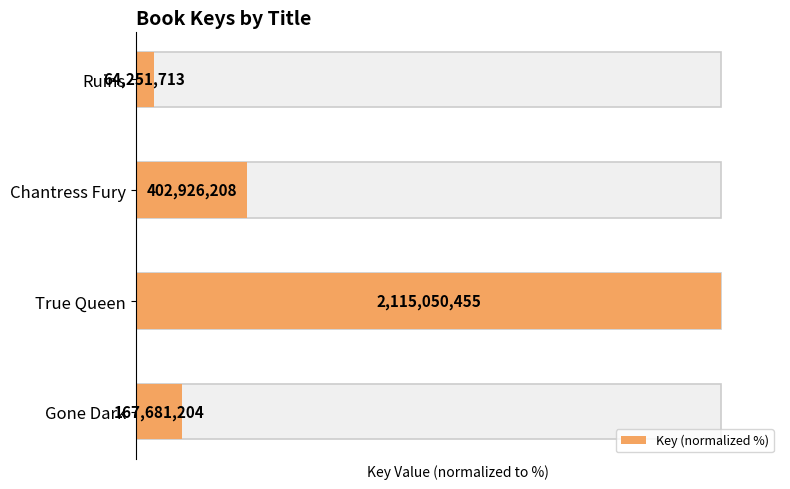

What is the smallest value displayed?

3.0